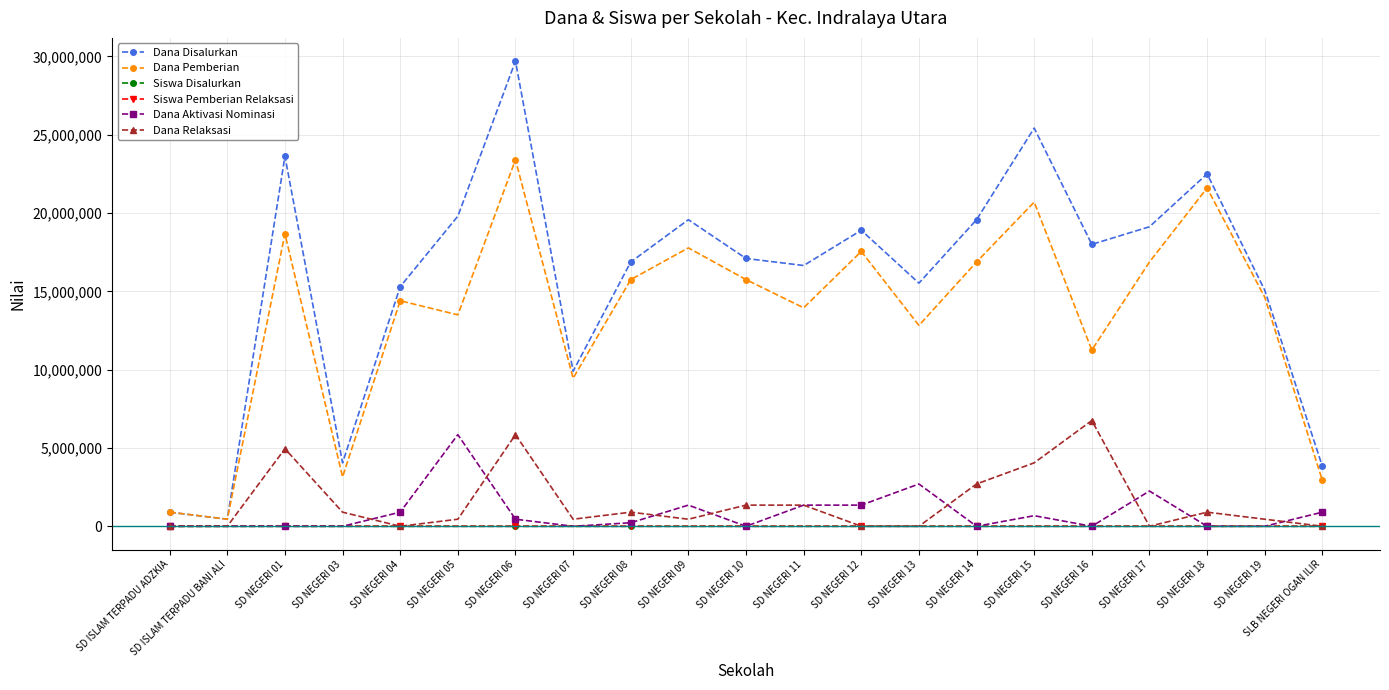

Where does the Dana Pemberian series first go above 14625000?

SD NEGERI 01